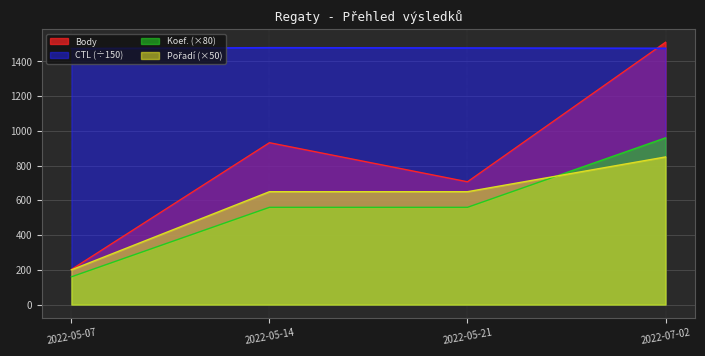

What is the difference between the CTL values at 2022-07-02 and 2022-05-07?

1.4